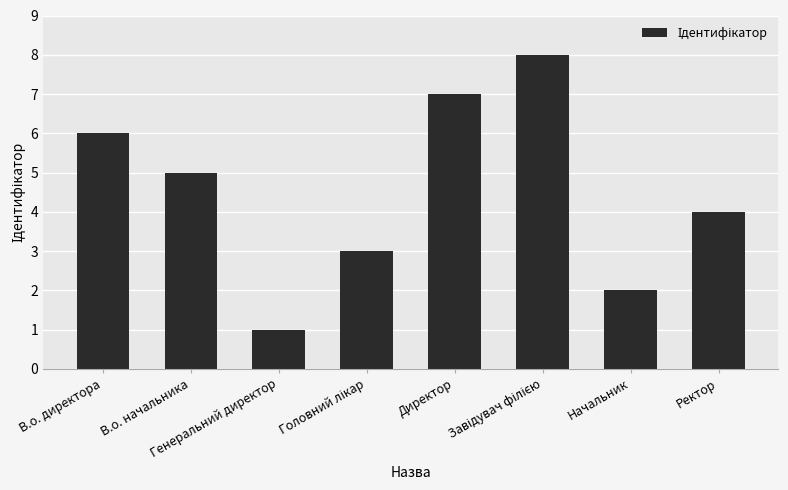

What is the sum of the values at Начальник and Директор?

9